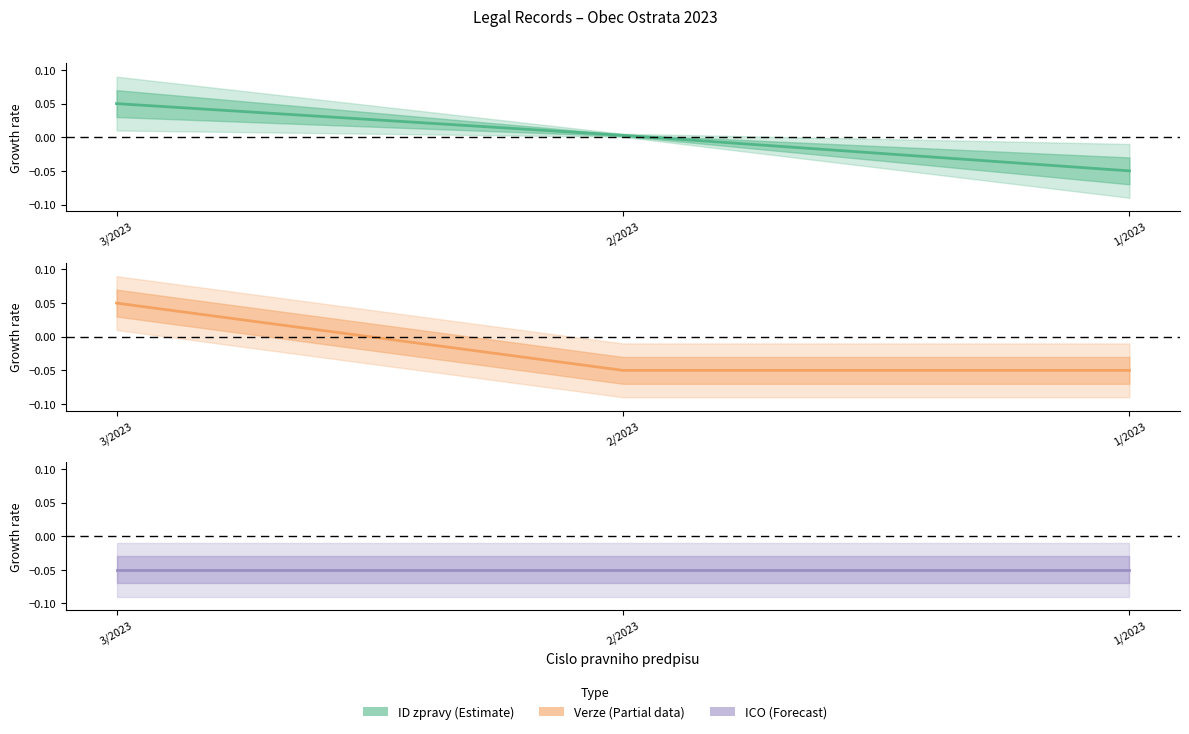

The ID zpravy prvotniho vkladu series shows 0.0 at 3/2023. True or false?

False